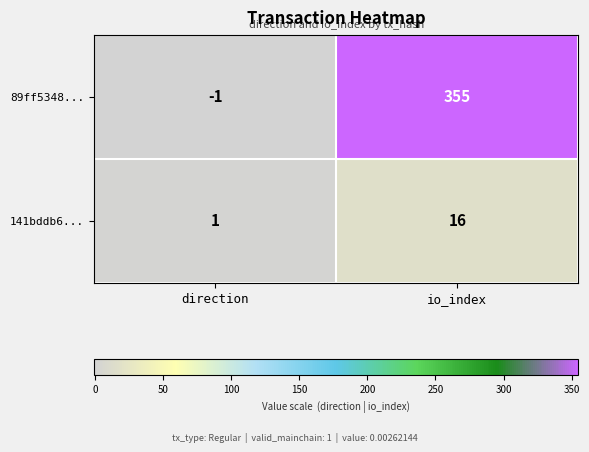

What is the total value across all series at io_index?

371